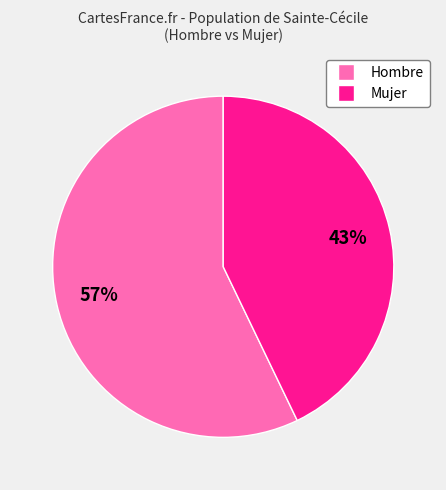

Which slice is the largest?

Hombre